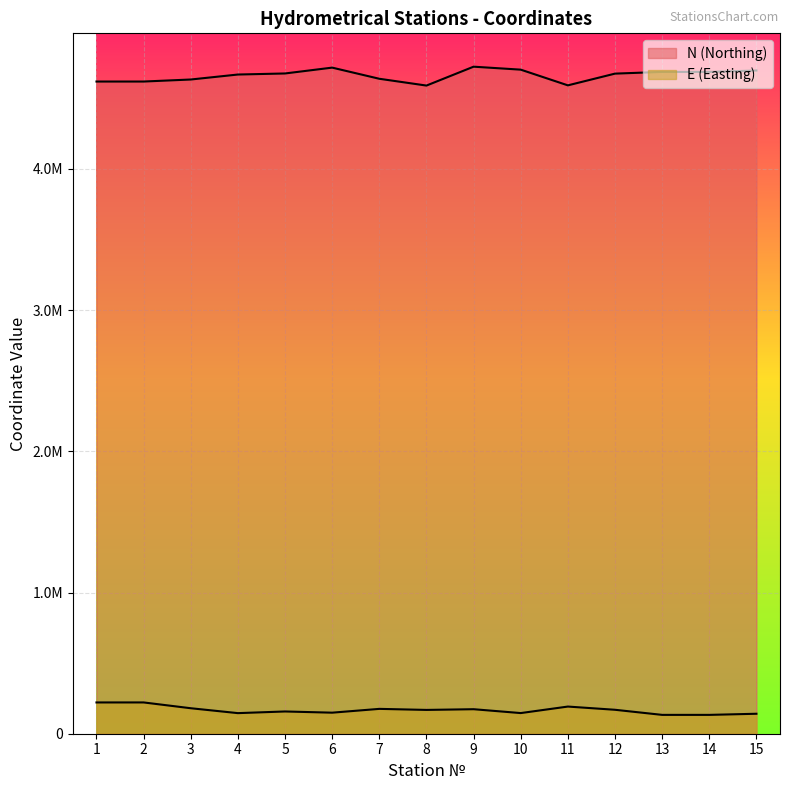

Reading left to right, what are all the values shown in this chart?

N (Northing): 1=4618579.8	2=4618606.1	3=4632961.7	4=4668216.2	5=4675738.4	6=4717137.8	7=4638173.7	8=4590039.9	9=4723765.9	10=4702745.0	11=4591554.5	12=4674640.4	13=4686820.1	14=4686821.3	15=4696772.5
E (Easting): 1=221438.5	2=221555.3	3=180488.3	4=145824.2	5=157569.2	6=149067.5	7=175959.3	8=168588.4	9=173577.5	10=146209.5	11=192367.2	12=169549.2	13=133476.2	14=133453.3	15=141409.4